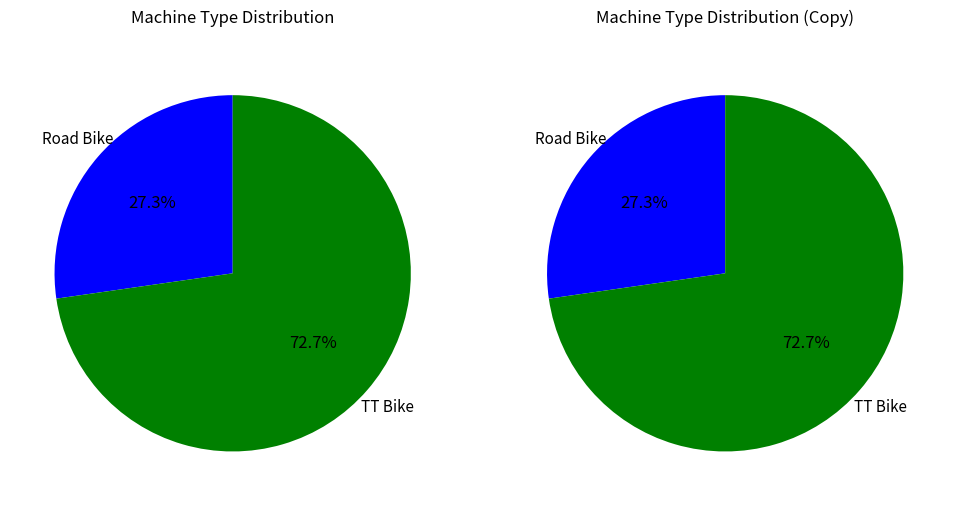

Which slice is the smallest?

Road Bike